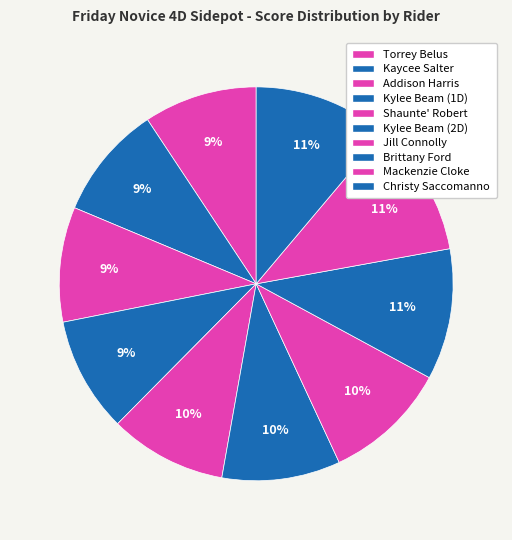

What is the smallest slice in the pie chart?

Torrey Belus